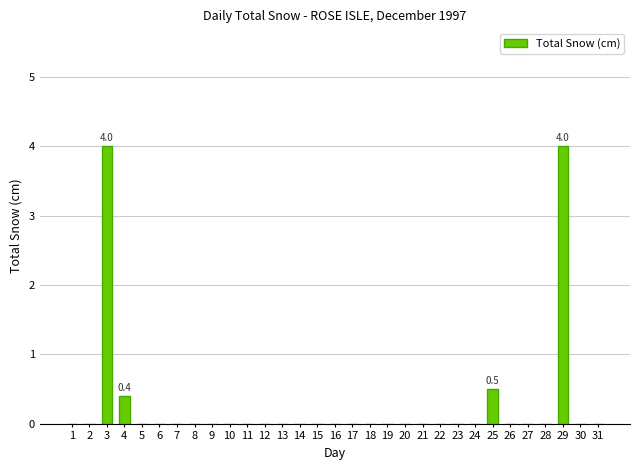

What is the maximum value shown in the chart?

4.0